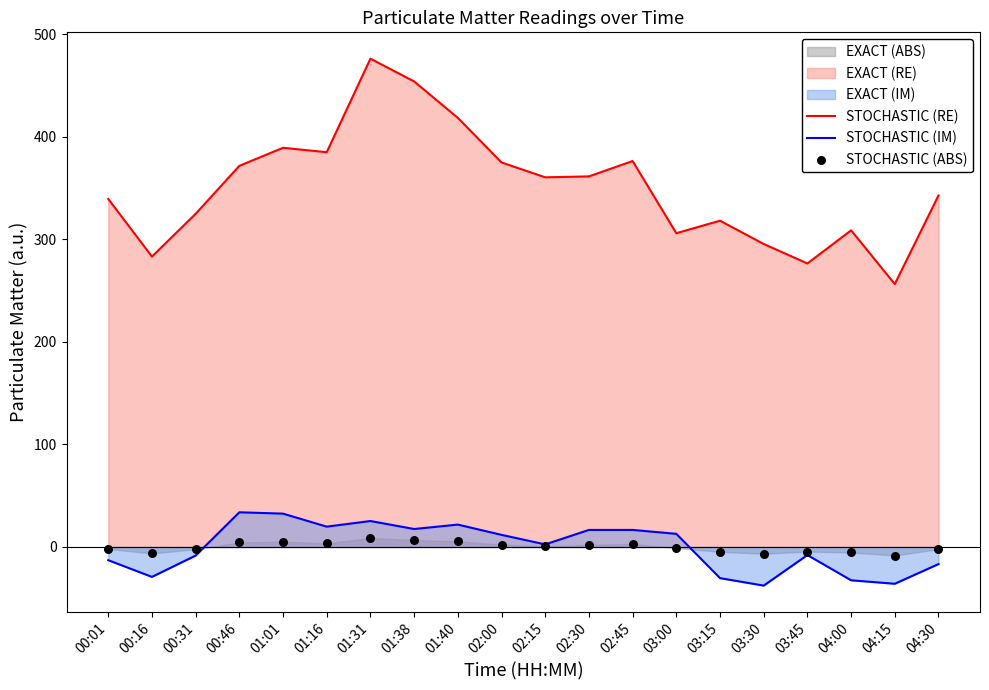

At how many categories does at least one series exceed 265?

19